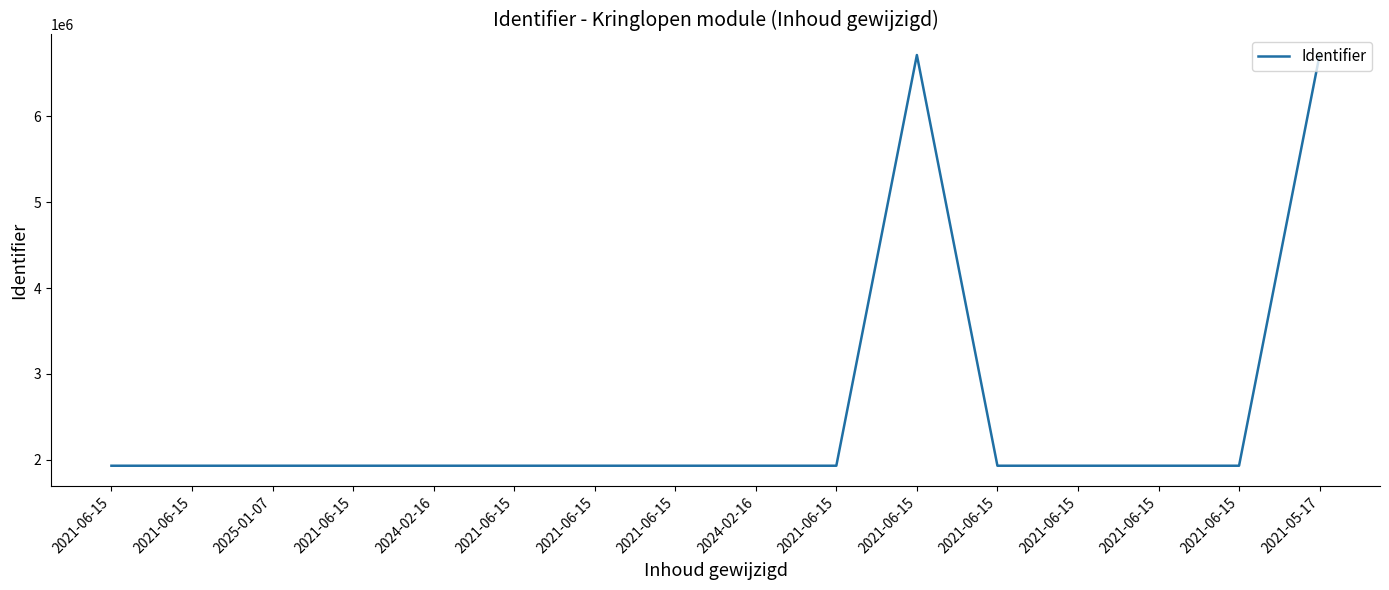

Is this an area chart (filled region under the line)?

No